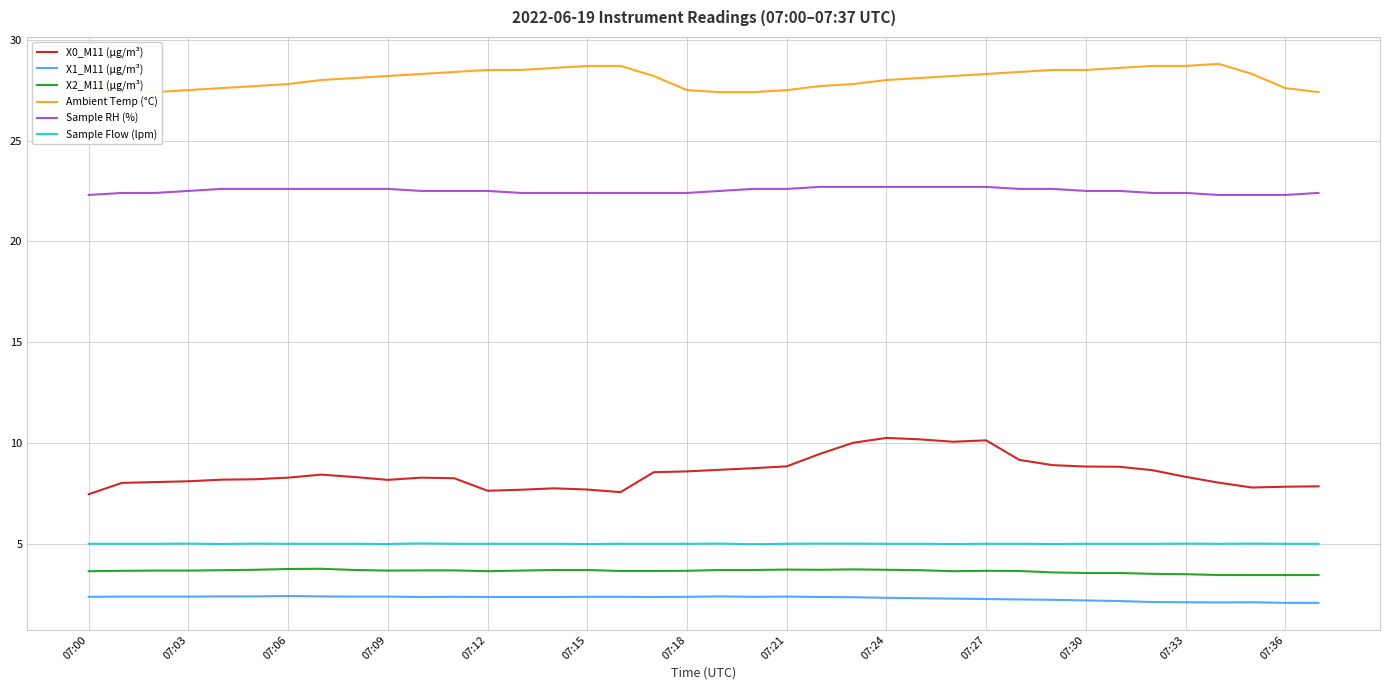

True or false: Sample Flow (lpm) and X0_M11 (μg/m³) intersect in this chart.

False